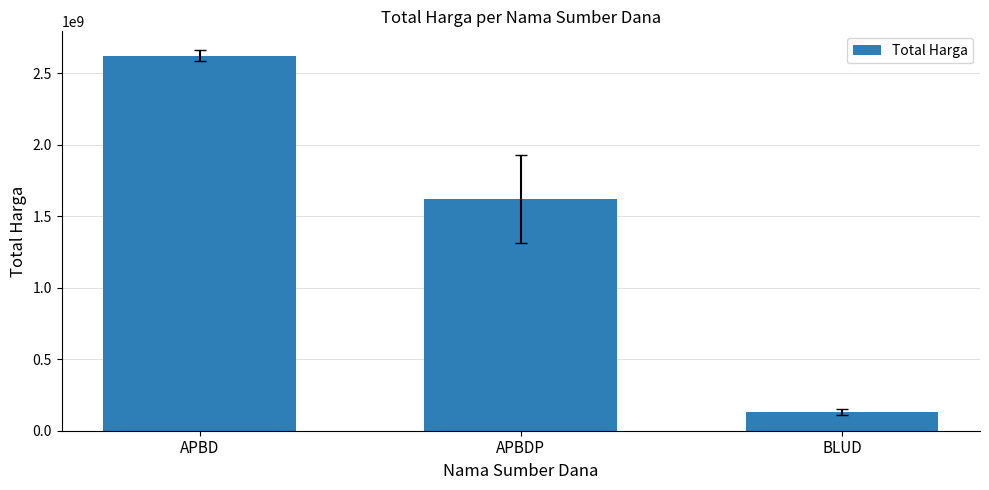

Which has a higher value, APBD or BLUD?

APBD